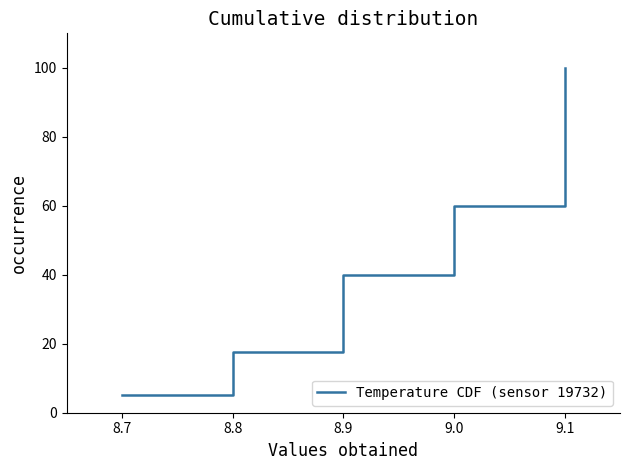

Rank the categories by value from highest to lowest.

9.1, 9.0, 8.9, 8.8, 8.7